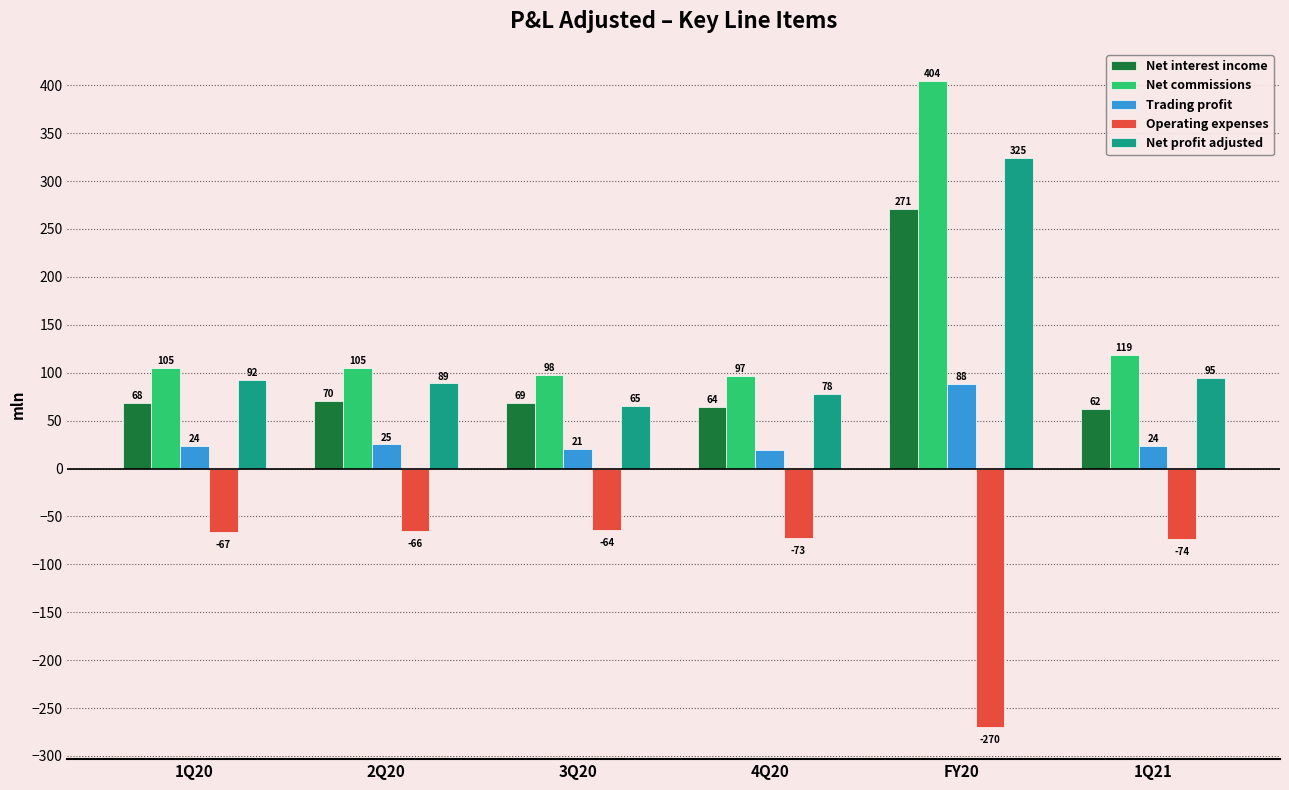

True or false: Net commissions has a value of 404.3 at FY20.

True